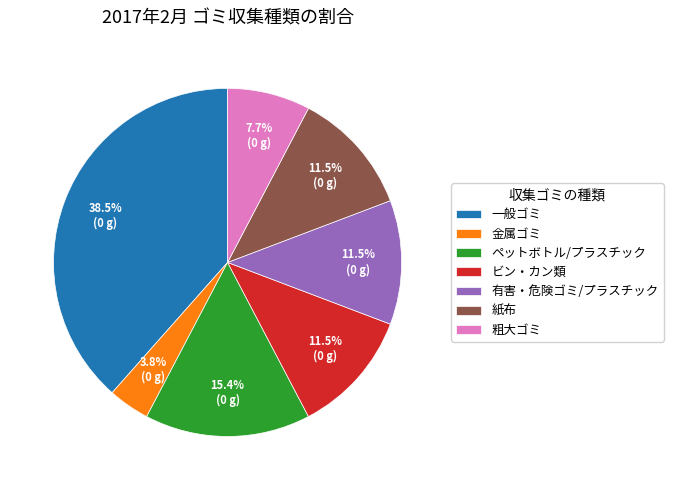

Is it true that 有害・危険ゴミ/プラスチック is 25% of the pie?

False